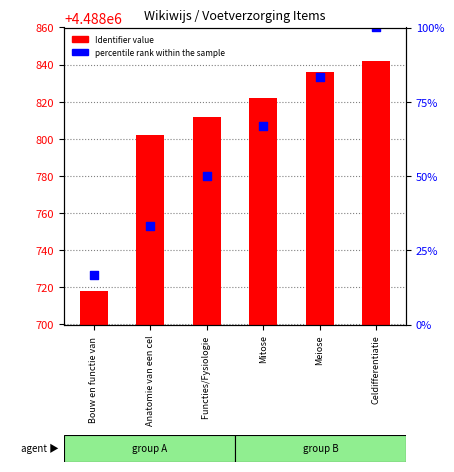

At which category is the sum across all series the highest?

Celdifferentiatie